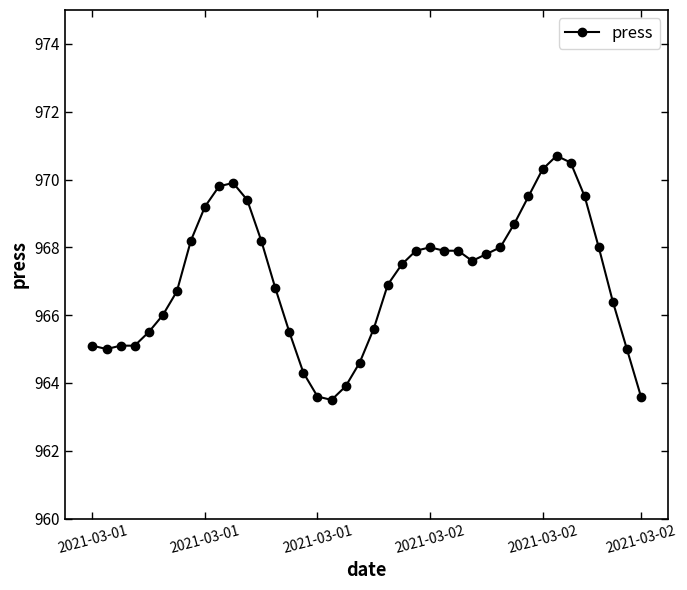

True or false: the data has more than 1 interior local peaks.

True